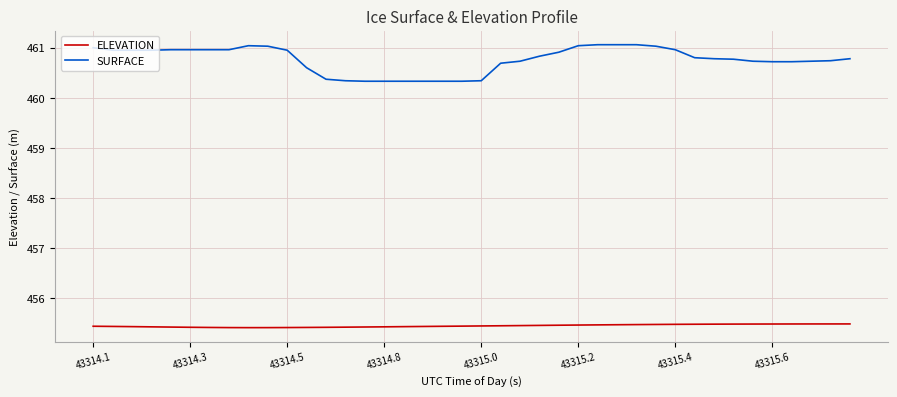

List the series in order of their peak value, highest first.

SURFACE, ELEVATION